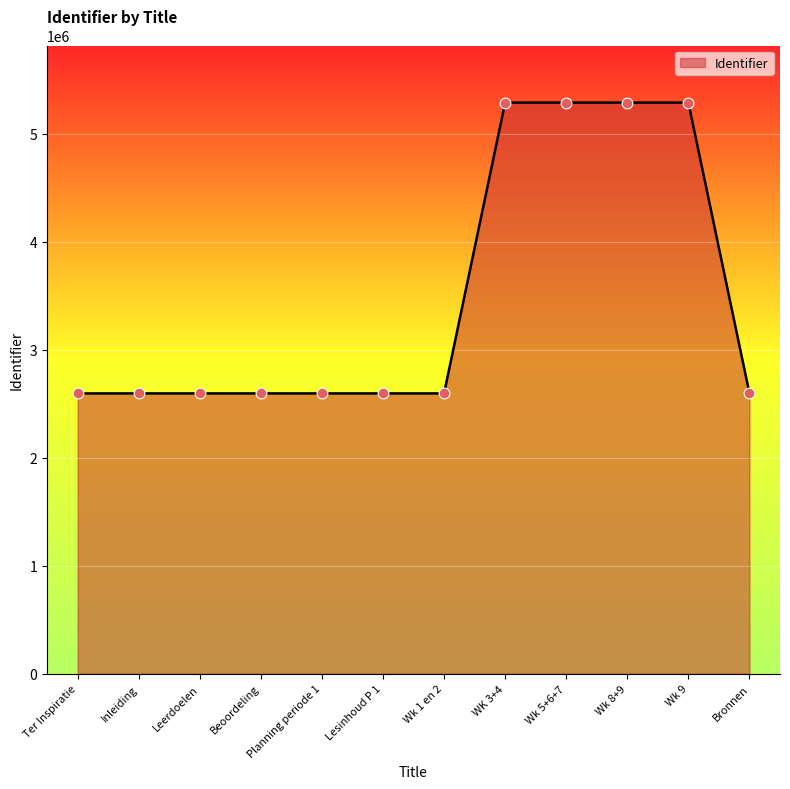

What is the ratio of the value at Wk 9 to the value at Planning periode 1?

2.0